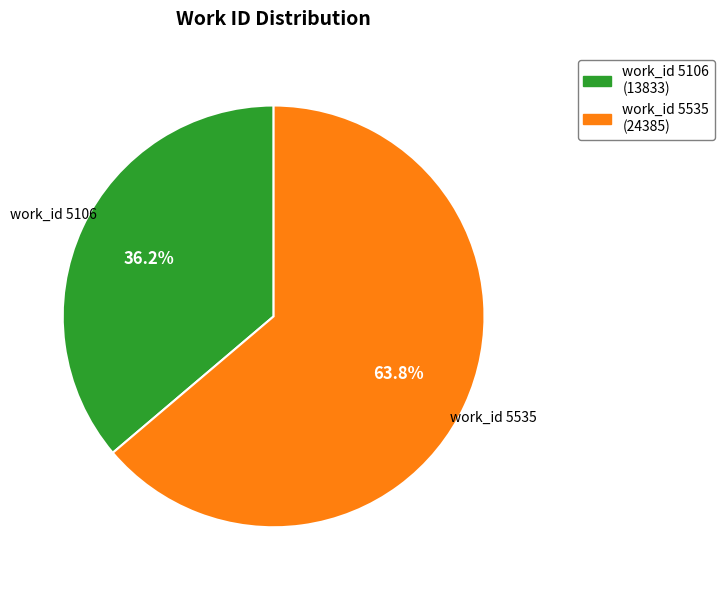

Does any single category account for the majority?

Yes